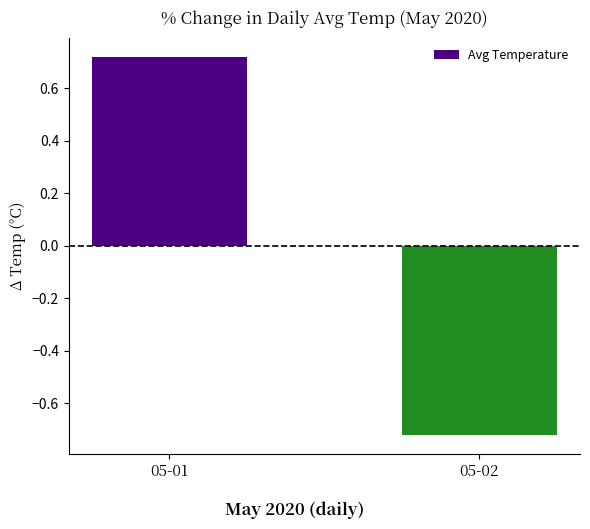

What is the difference between the maximum and minimum values?

1.4